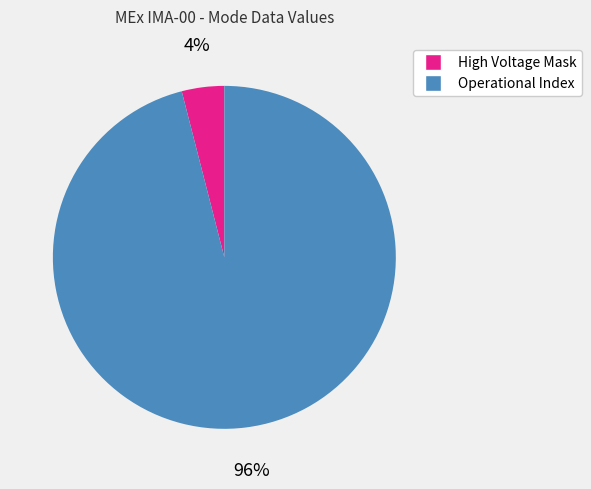

To the nearest percent, what is the difference between the largest and smallest slice percentages?

92%